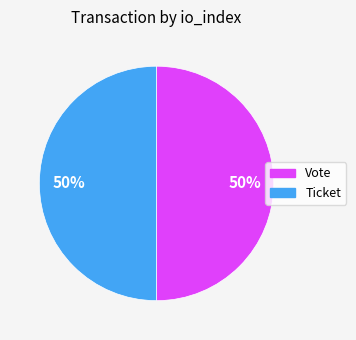

Approximately how many times larger is the value at Vote compared to Ticket?

1.0